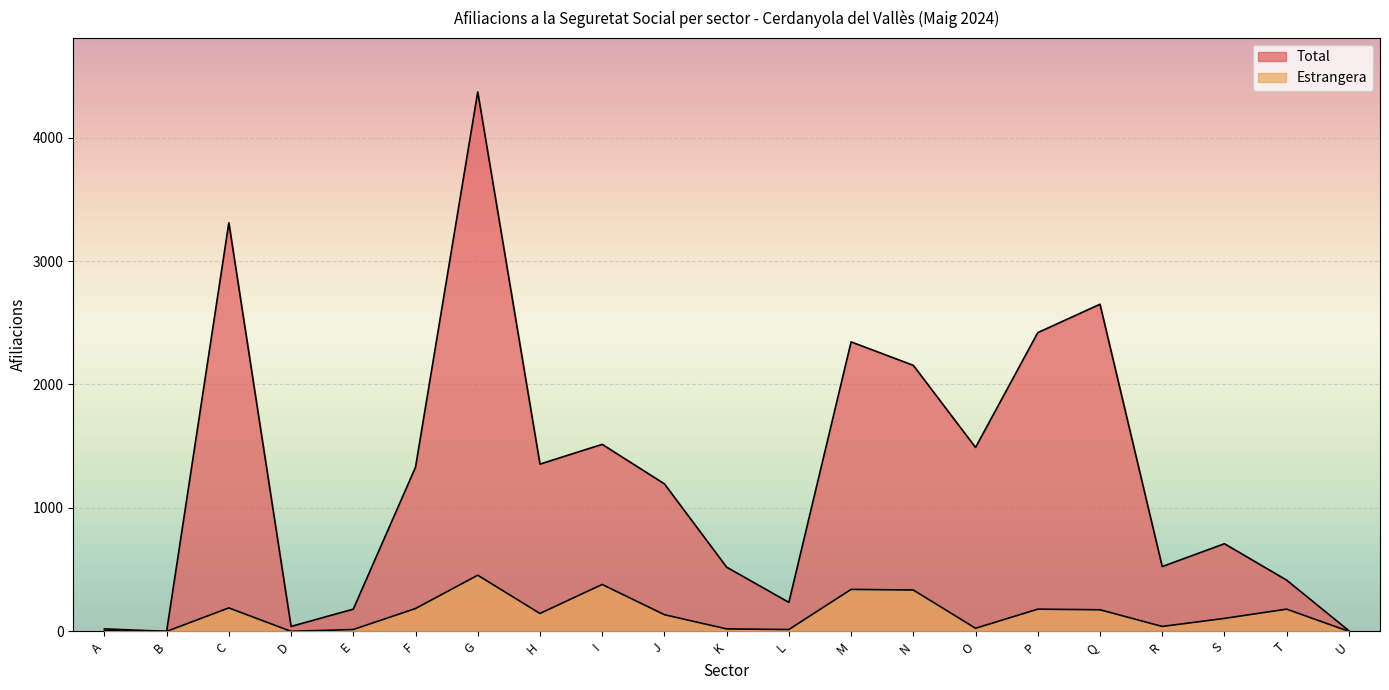

What are all the series names shown in the legend?

Total, Estrangera